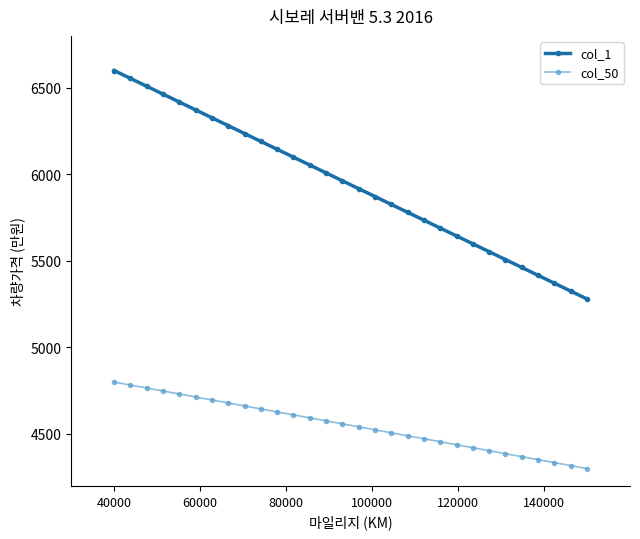

True or false: col_50 and col_1 intersect in this chart.

False